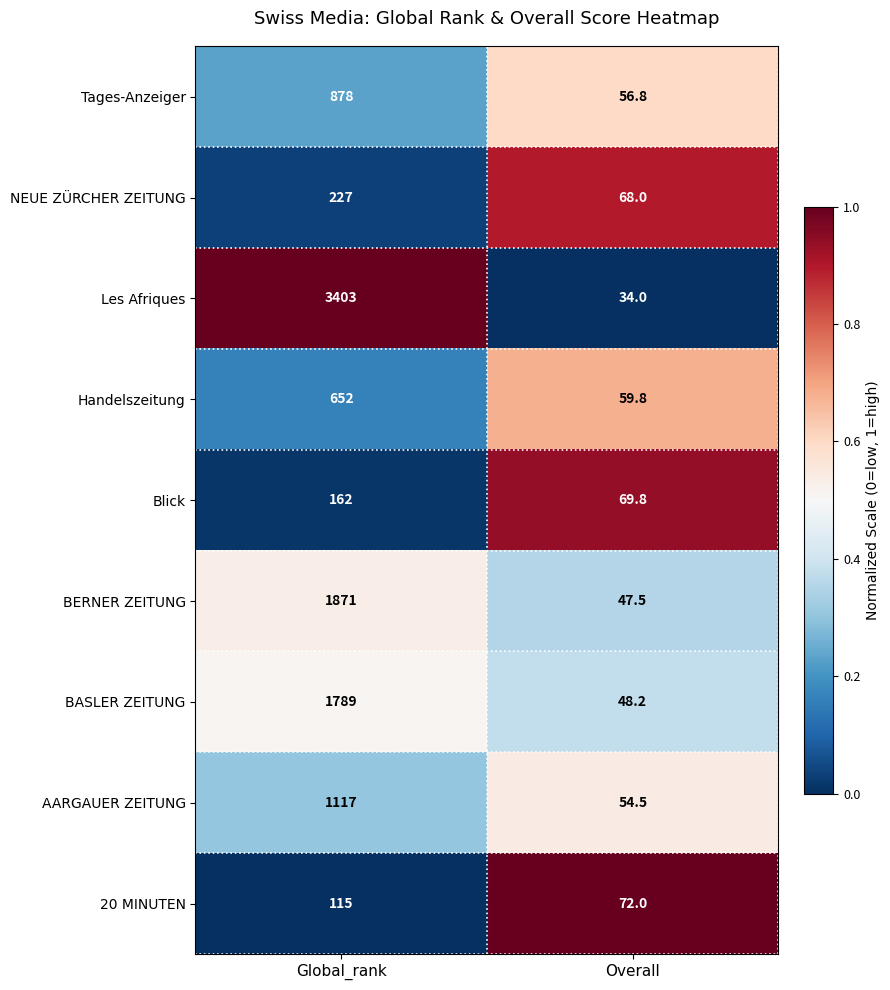

Reading right to left, what are all the values shown in this chart?

Tages-Anzeiger: Overall=56.8	Global_rank=878.0
NEUE ZÜRCHER ZEITUNG: Overall=68.0	Global_rank=227.0
Les Afriques: Overall=34.0	Global_rank=3403.0
Handelszeitung: Overall=59.8	Global_rank=652.0
Blick: Overall=69.8	Global_rank=162.0
BERNER ZEITUNG: Overall=47.5	Global_rank=1871.0
BASLER ZEITUNG: Overall=48.2	Global_rank=1789.0
AARGAUER ZEITUNG: Overall=54.5	Global_rank=1117.0
20 MINUTEN: Overall=72.0	Global_rank=115.0